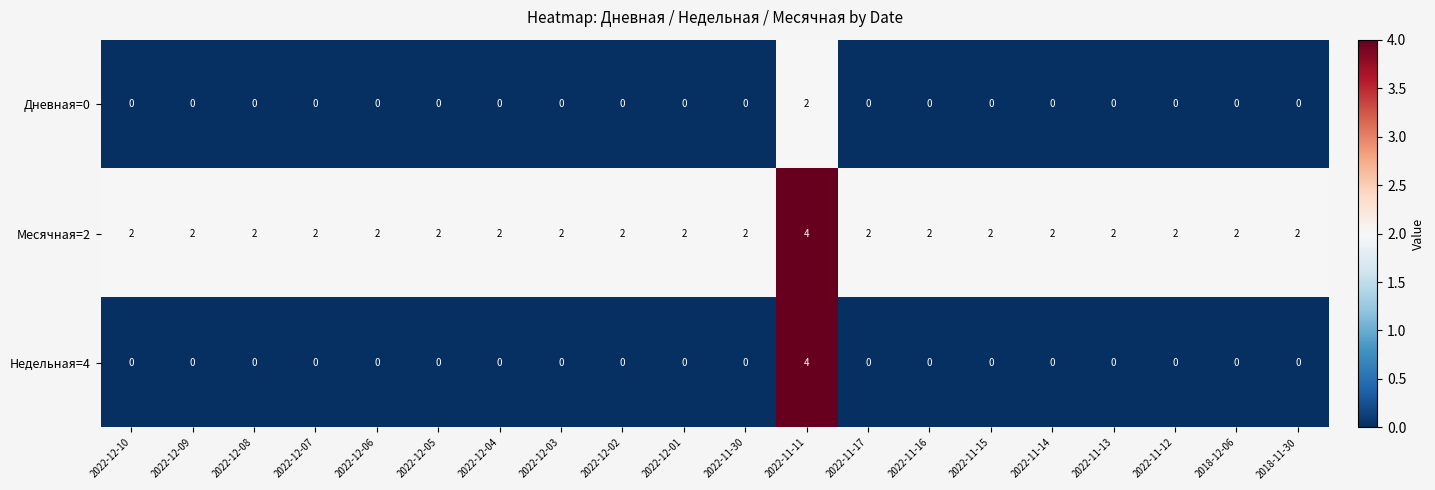

Which category has the highest value across all series?

2022-11-11